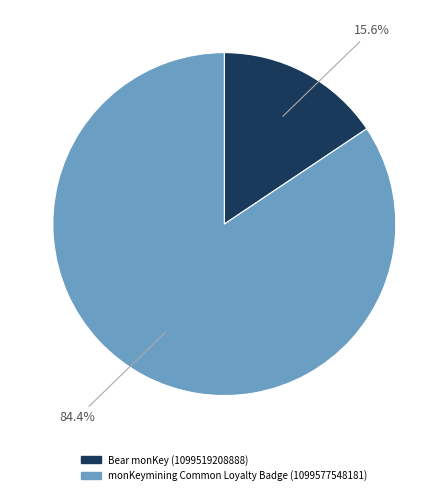

Combined, do Bear monKey (1099519208888) and monKeymining Common Loyalty Badge (1099577548181) account for over 50%?

Yes